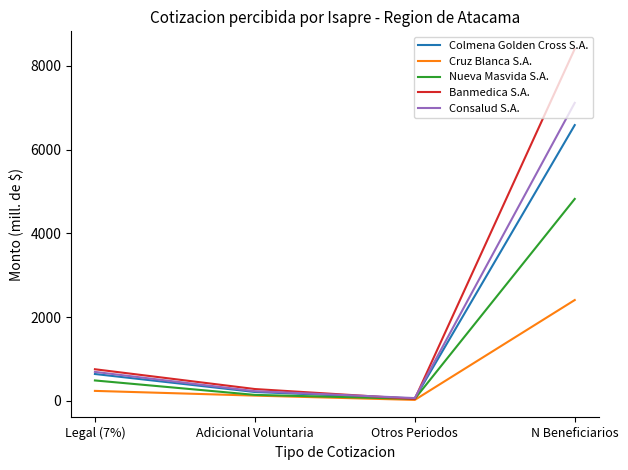

What is the maximum value shown in the chart?

8405.0